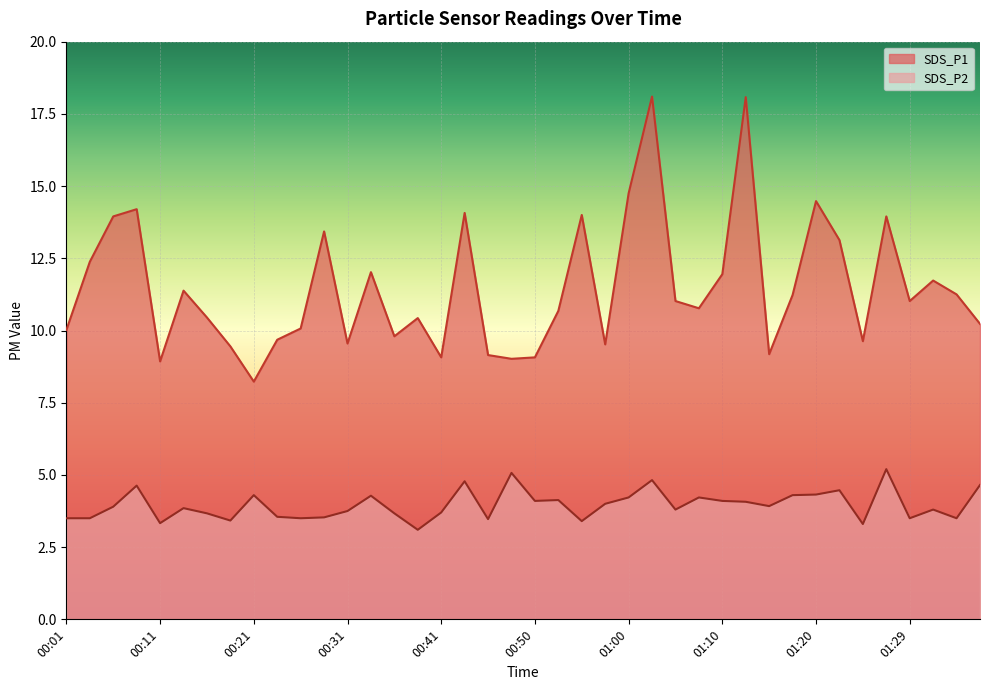

Rank the series by their average value, from highest to lowest.

SDS_P1, SDS_P2